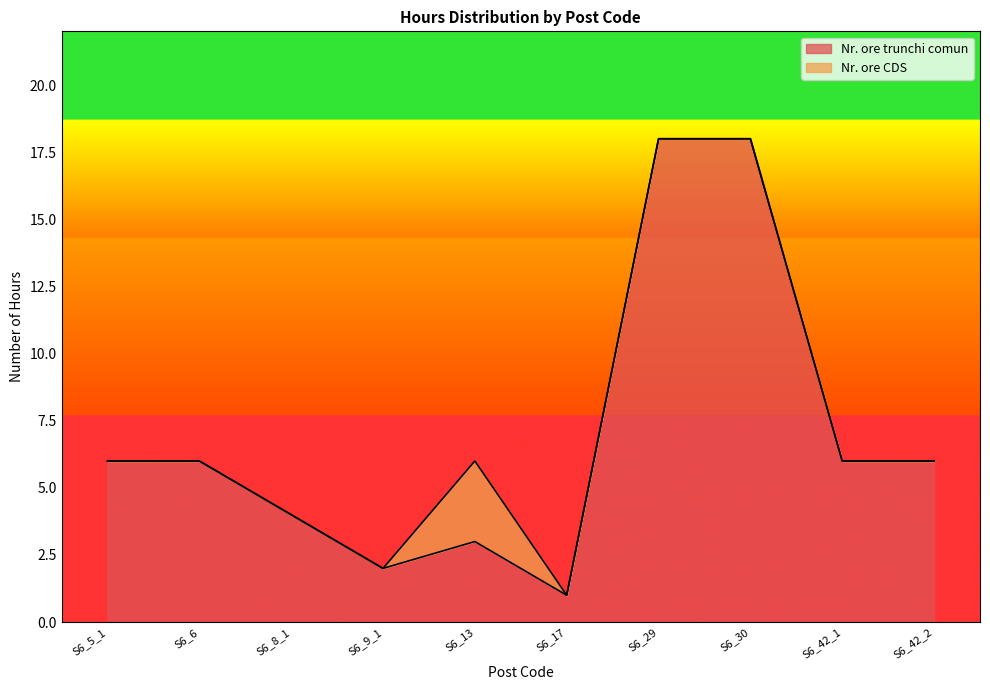

What value does the data have at S6_13, to the nearest 5?

5